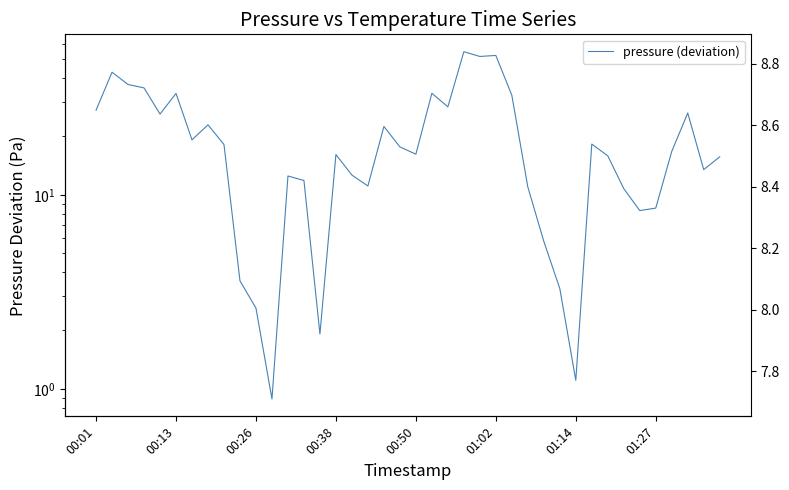

What is the difference between the second highest and second lowest values in the temperature series?

1.0